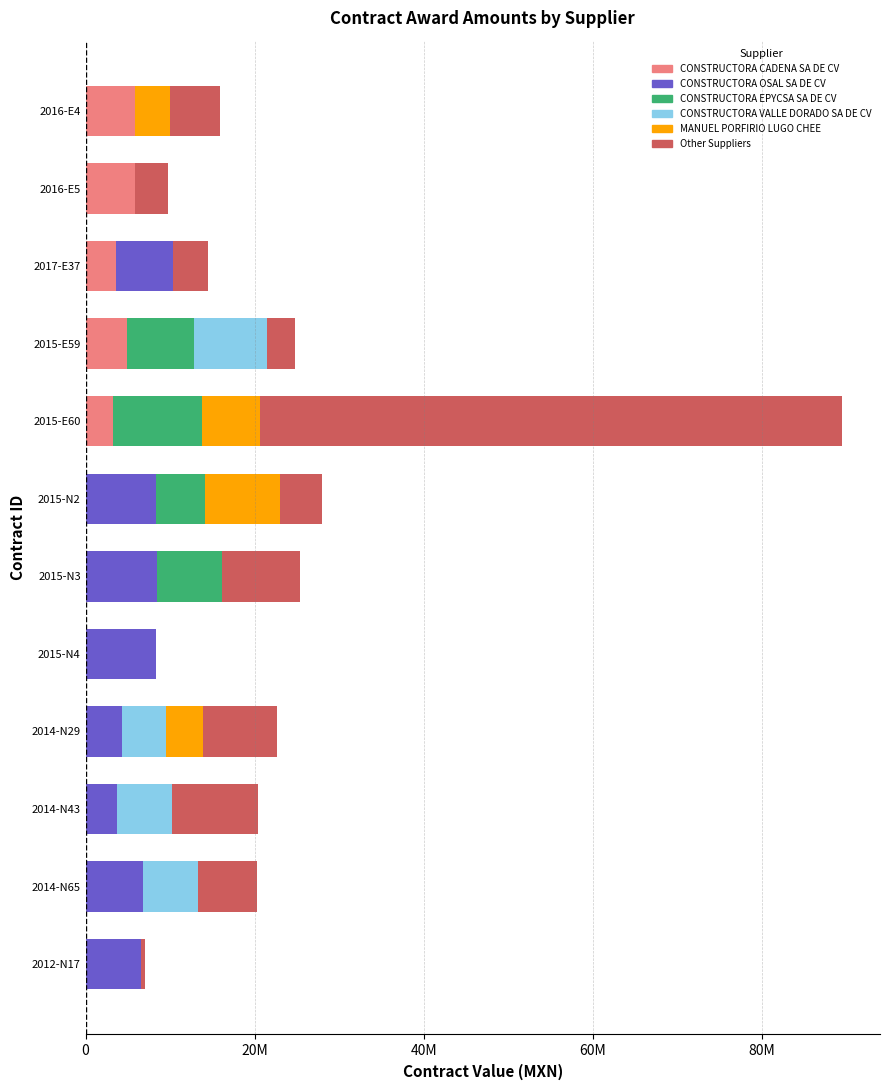

Which series has the largest total across all categories?

Other Suppliers